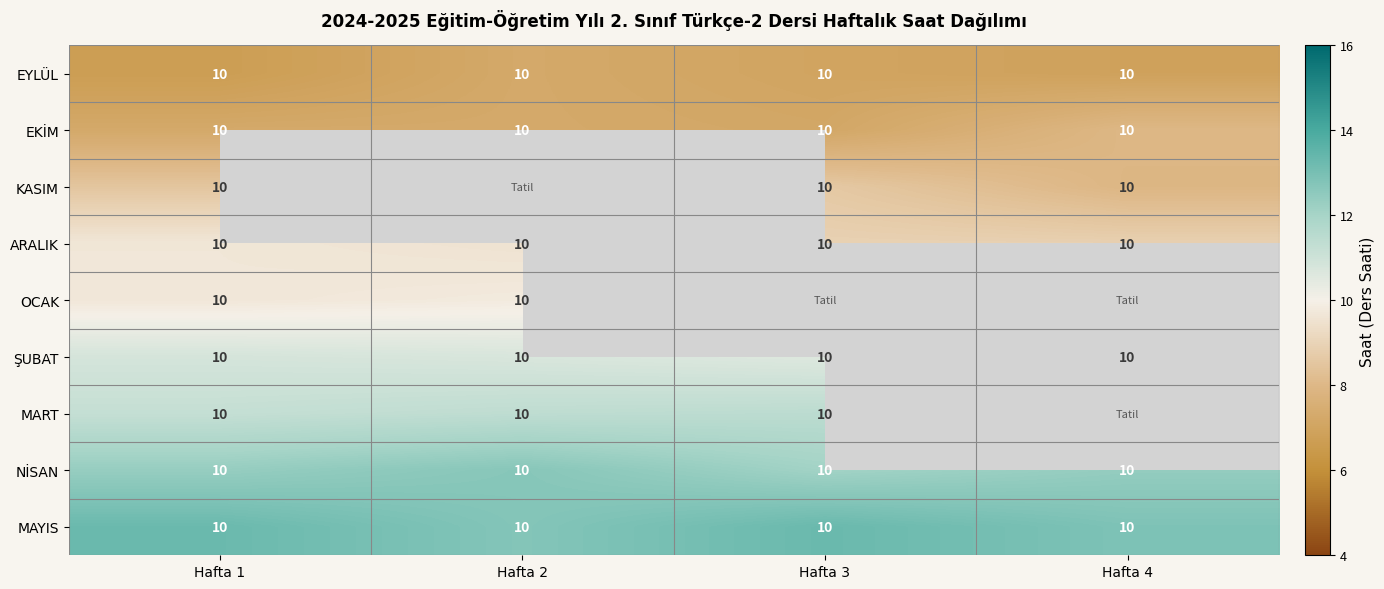

Rank the series by their maximum value, from highest to lowest.

MAYIS, NİSAN, MART, ŞUBAT, OCAK, ARALIK, KASIM, EKİM, EYLÜL